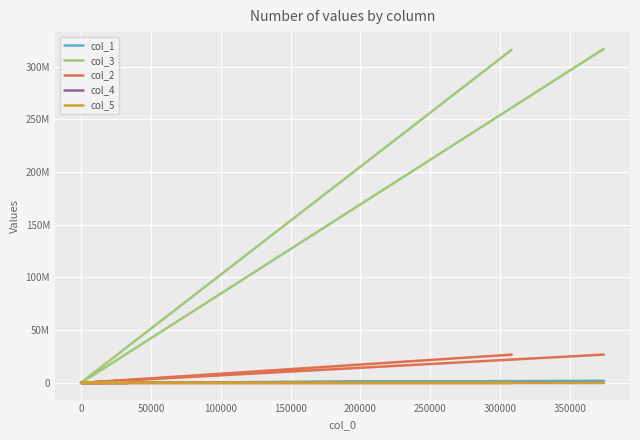

How many interior local peaks does the col_4 series have?

1